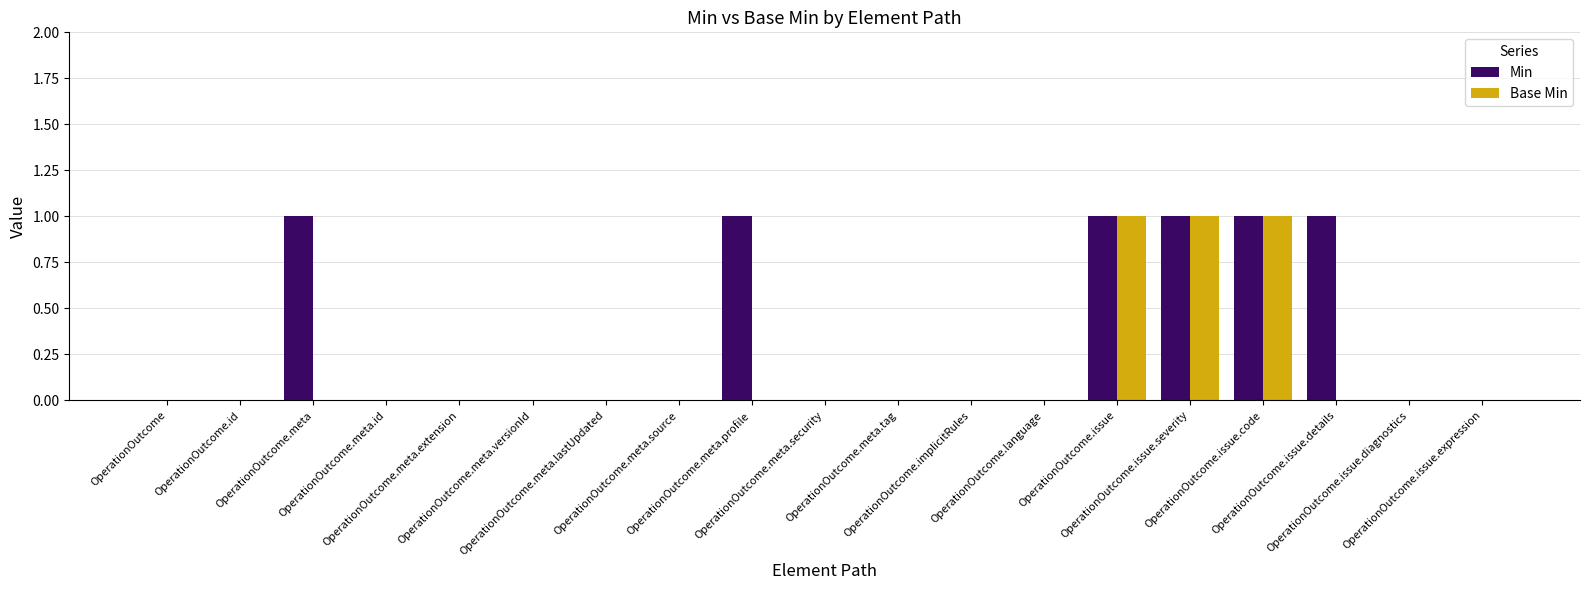

The Base Min series shows 0 at OperationOutcome.issue.diagnostics. True or false?

True